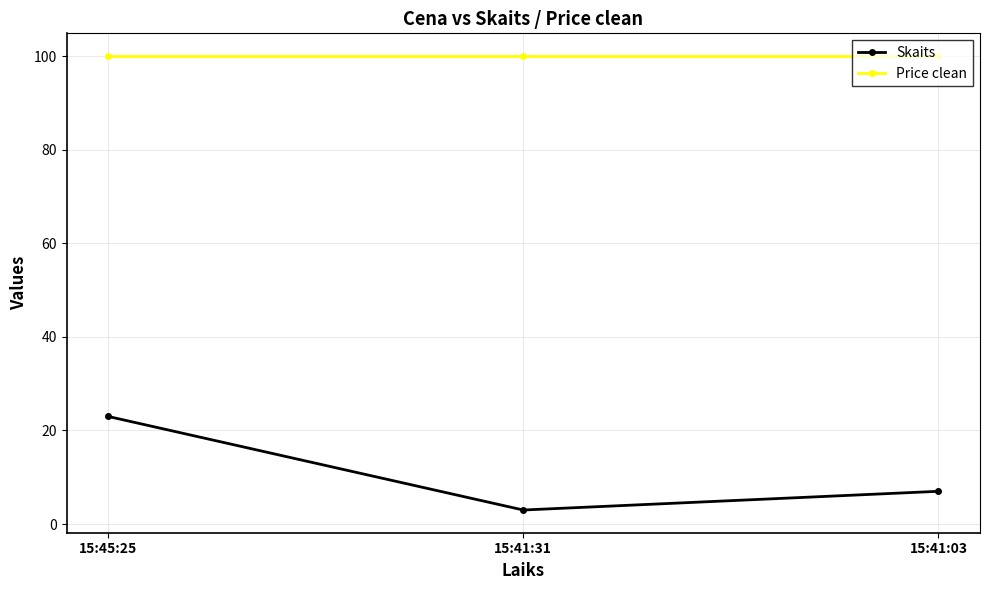

What is the label of the 1st point from the left?

15:45:25